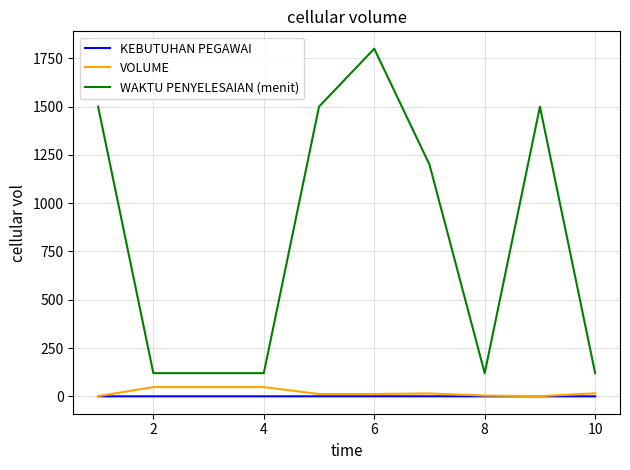

What is the maximum value for WAKTU PENYELESAIAN (menit)?

1800.0